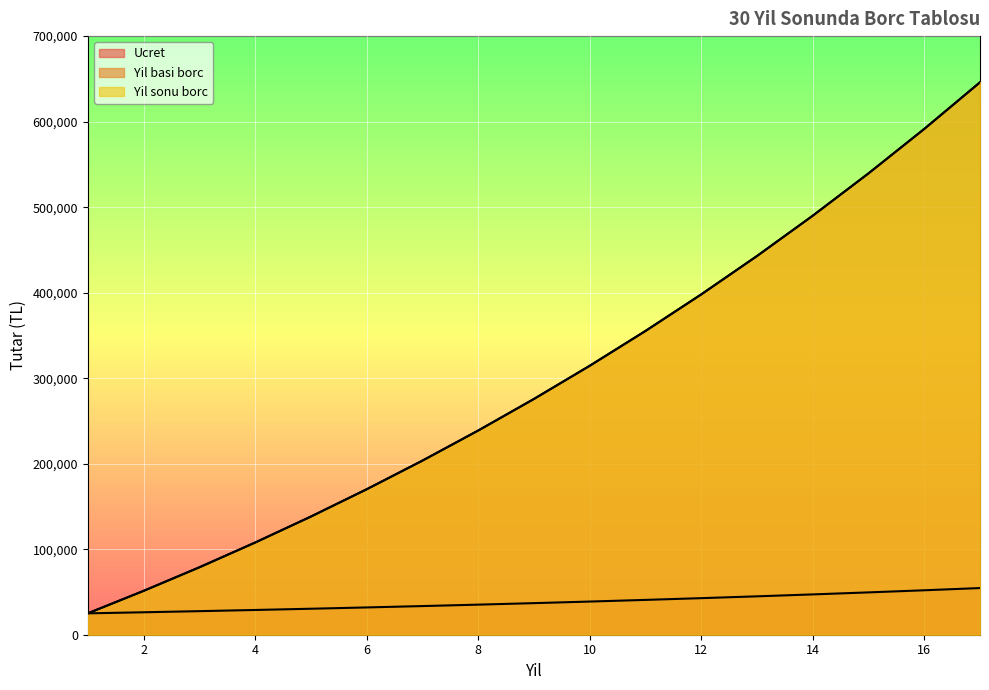

What is the total value across all series at 11?

751061.7